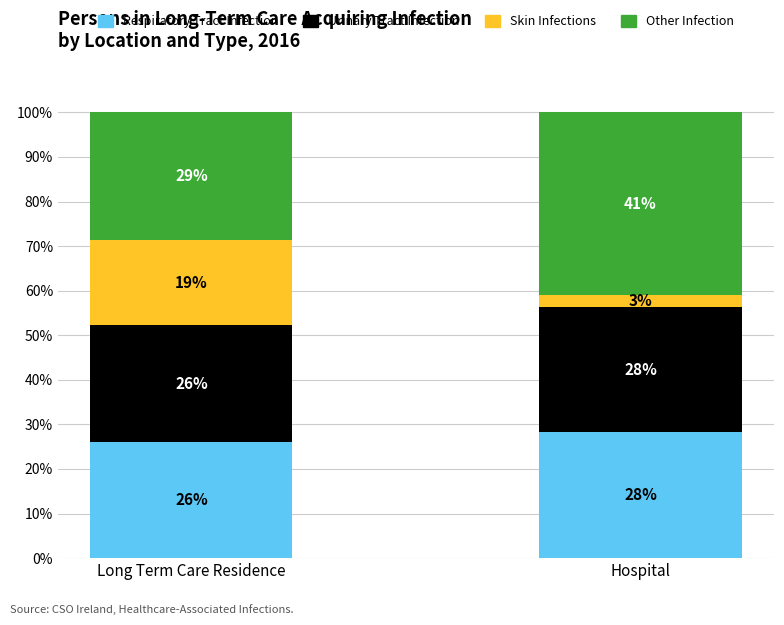

What is the difference between the maximum and minimum values in the Urinary Tract Infection series?

2.1